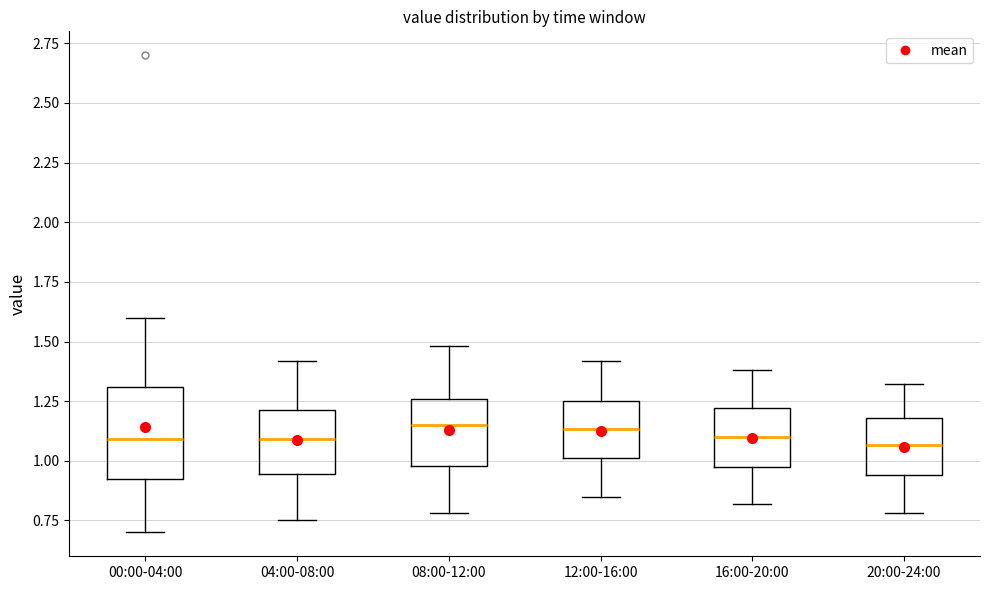

Comparing the boxes themselves (not the whiskers), which one is the tallest?

00:00-04:00